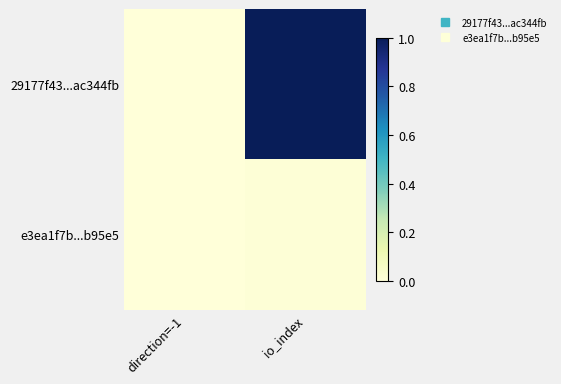

What is the total value across all series at io_index?

1.0